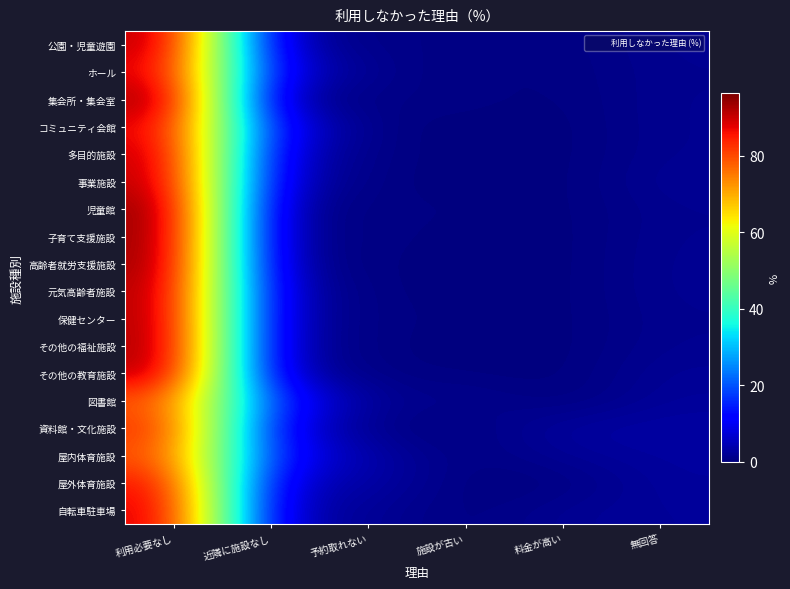

Count the number of categories in the chart.

6